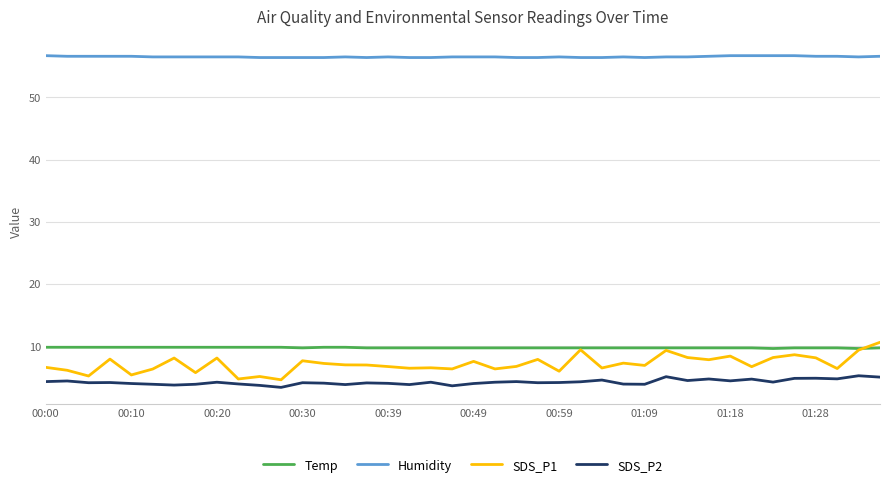

Which series has the largest range (max minus min)?

SDS_P1